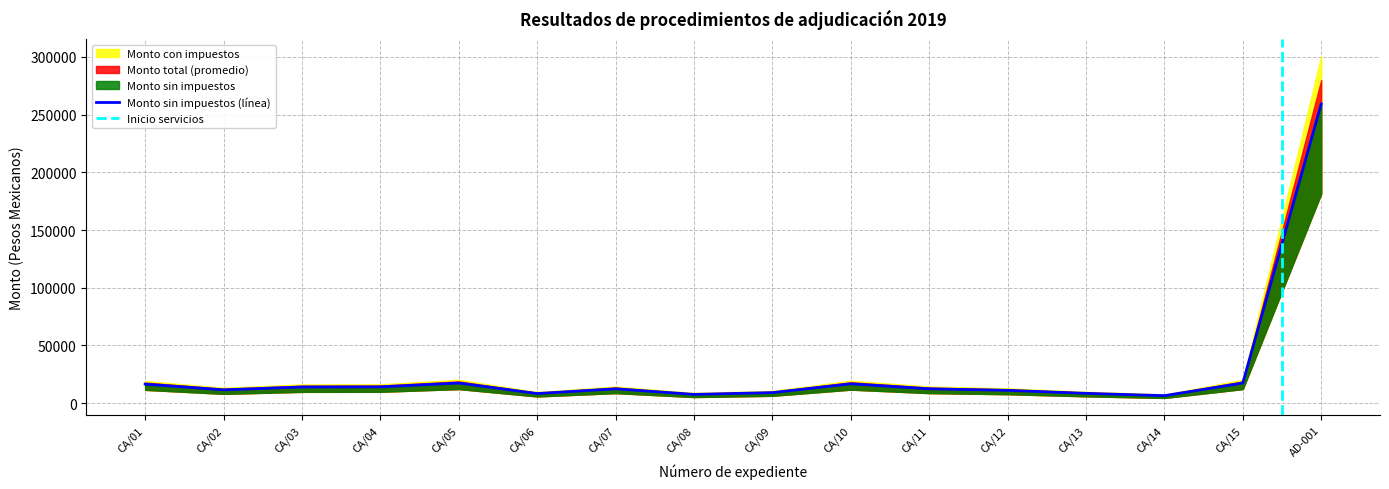

Does the chart display data point markers on the line(s)?

No